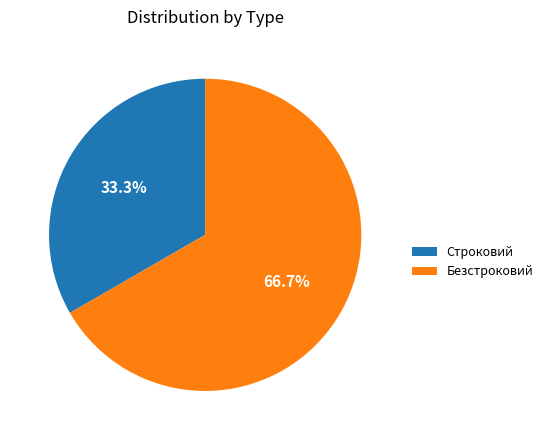

What is the majority slice?

Безстроковий